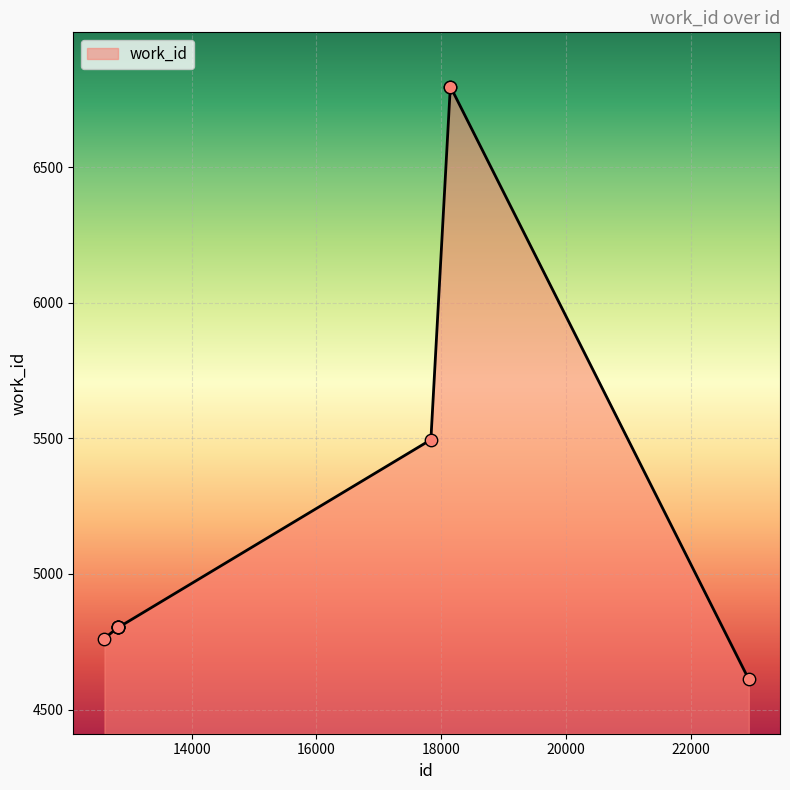

What is the minimum value shown in the chart?

4611